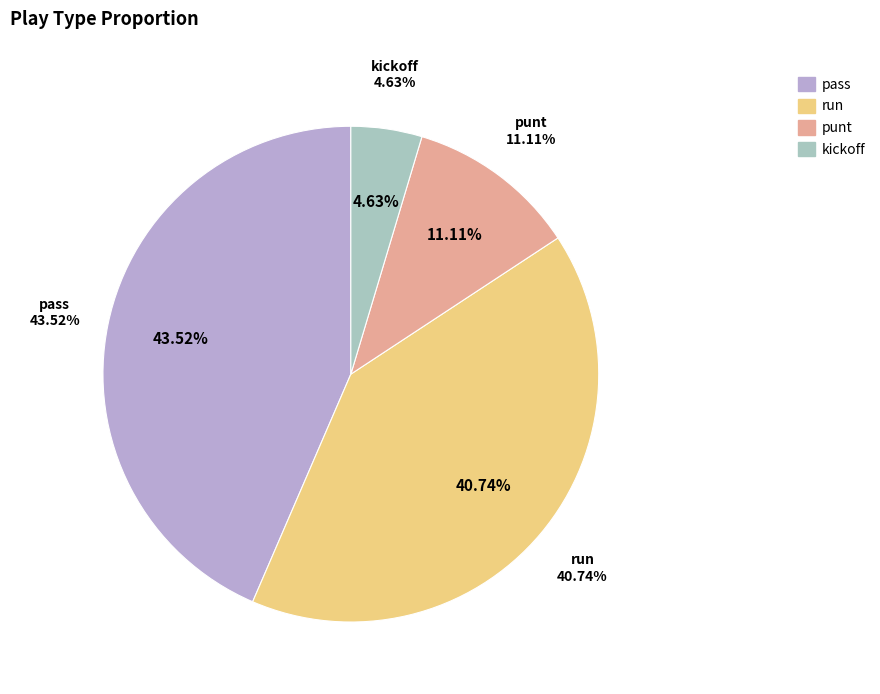

Rank the categories by value from highest to lowest.

pass, run, punt, kickoff